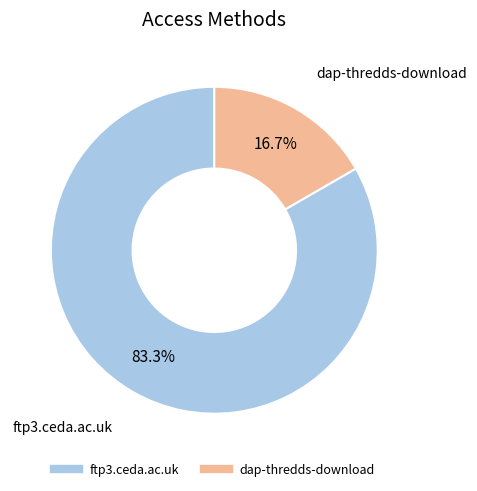

To the nearest percent, what is the combined percentage of ftp3.ceda.ac.uk and dap-thredds-download?

100%